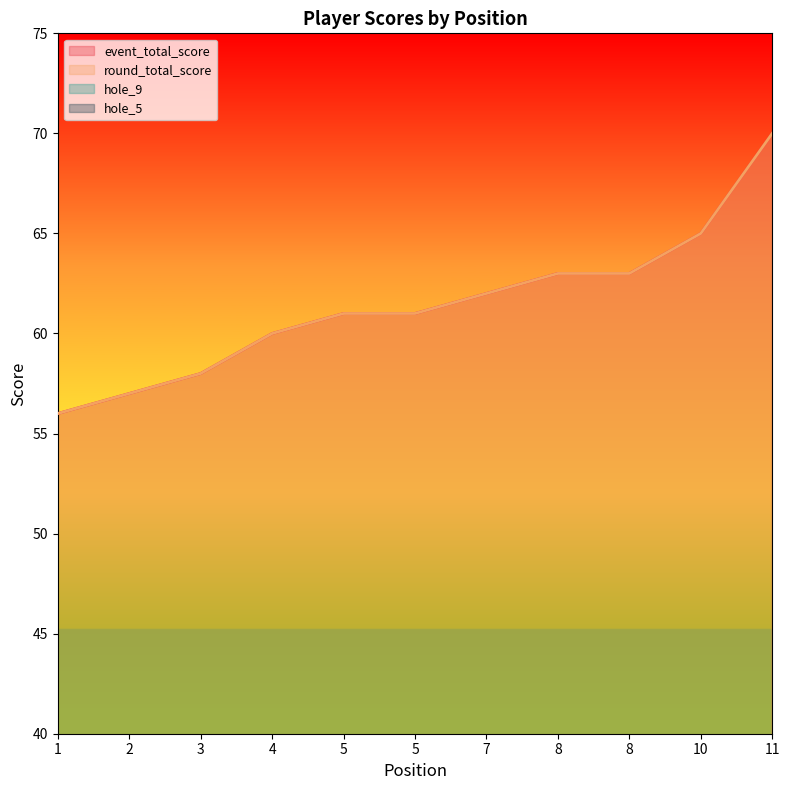

Where is the first local maximum for hole_5?

8